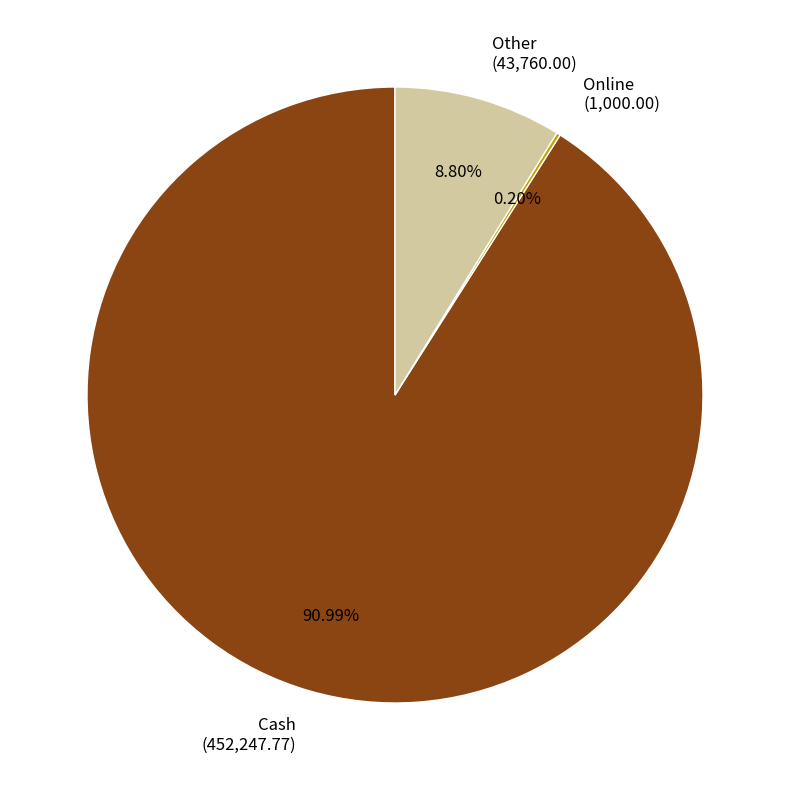

Combined, do Cash and Other account for over 50%?

Yes